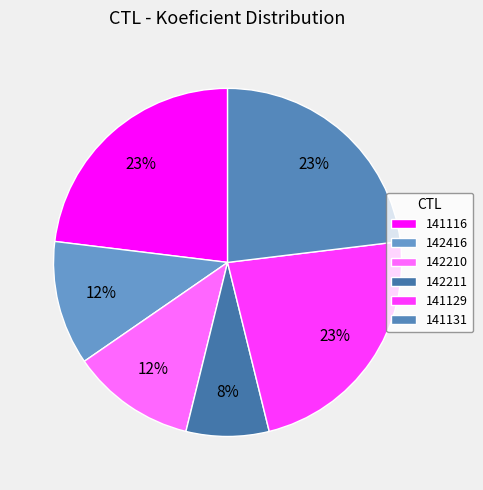

To the nearest percent, what portion does 141129 represent?

23%